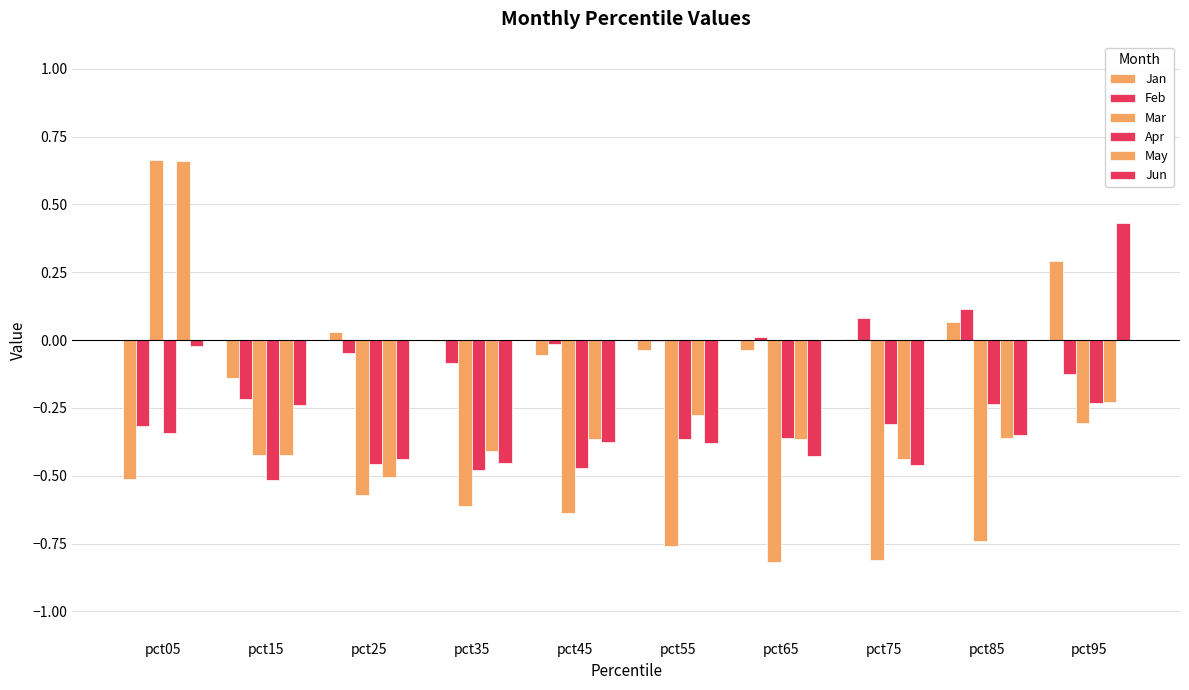

How many groups of bars are there?

10